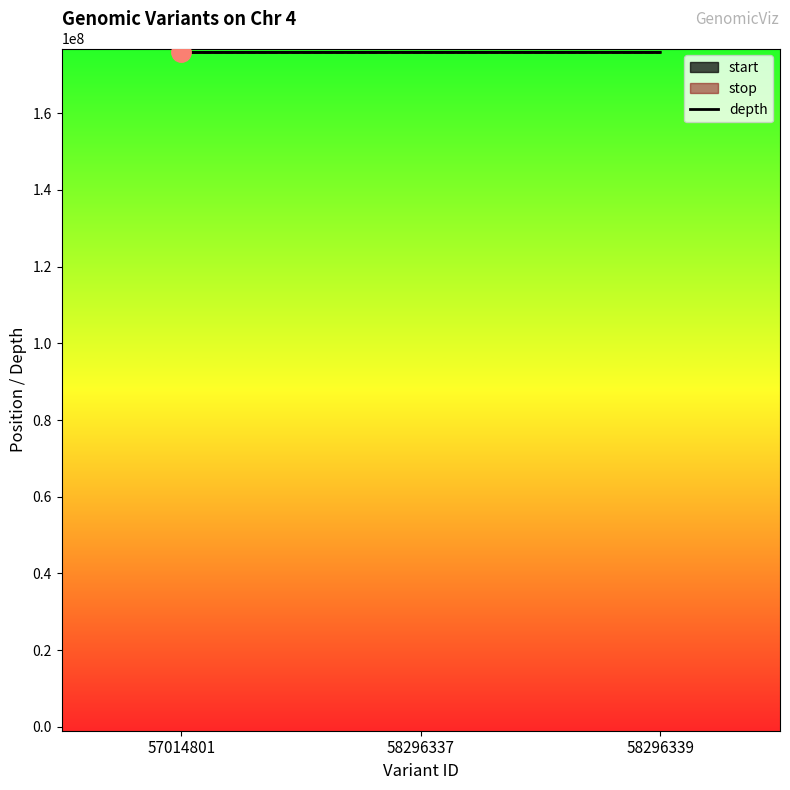

Reading left to right, extract all data points from this chart.

175850982	175871402	175871429